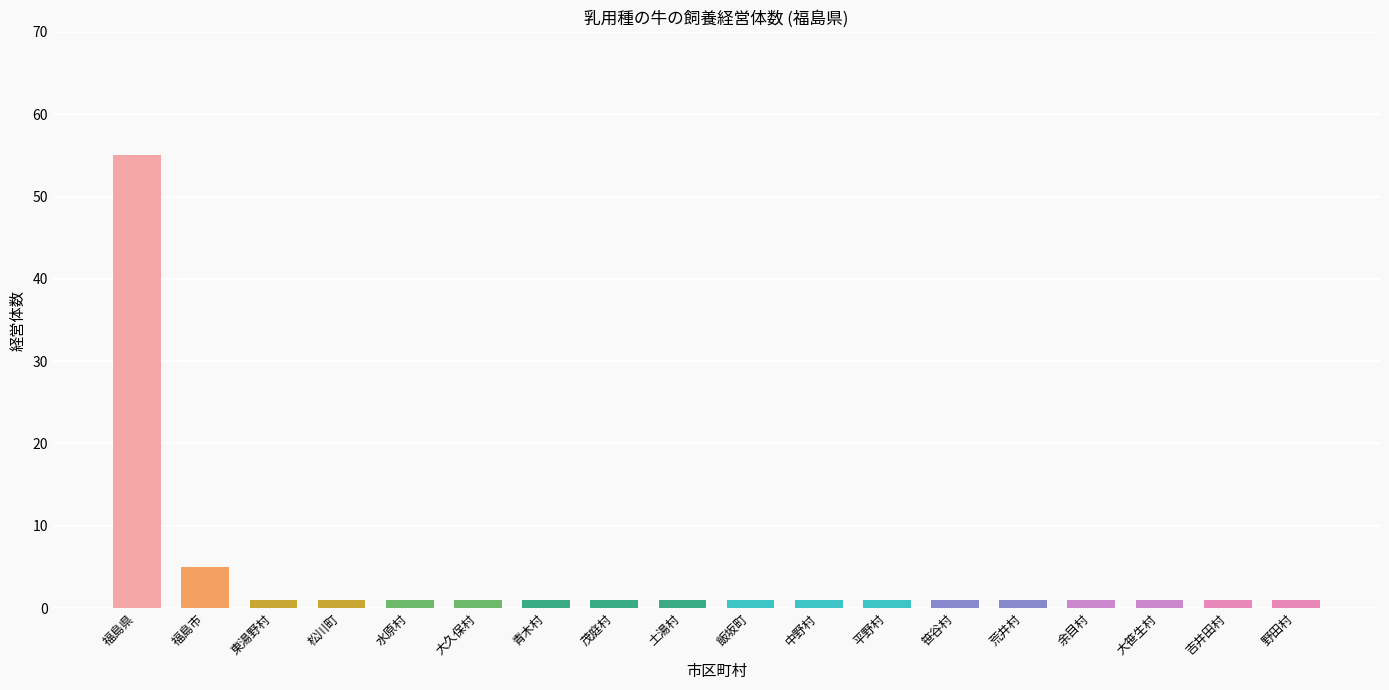

What is the label of the 15th bar from the left?

余目村